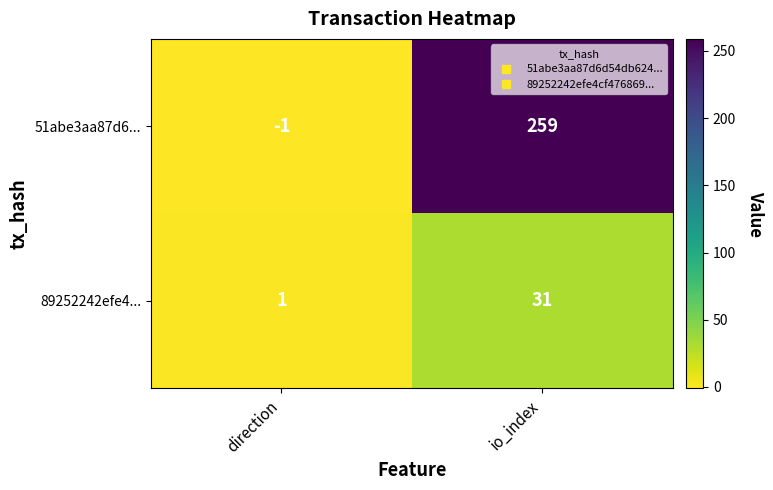

Which series has the largest range (max minus min)?

51abe3aa87d6...